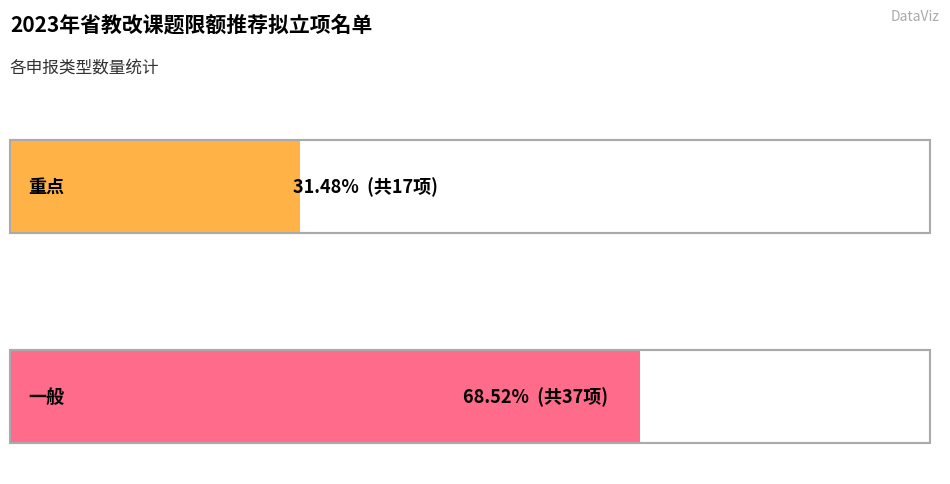

Which category has the highest value across all series?

一般